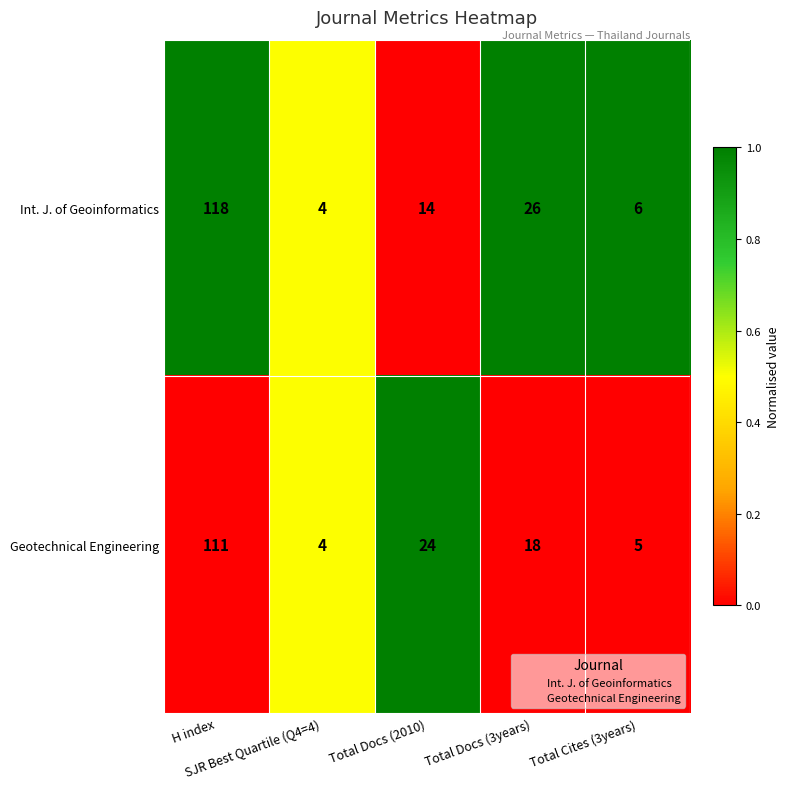

Rank the series by their maximum value, from highest to lowest.

Int. J. of Geoinformatics, Geotechnical Engineering